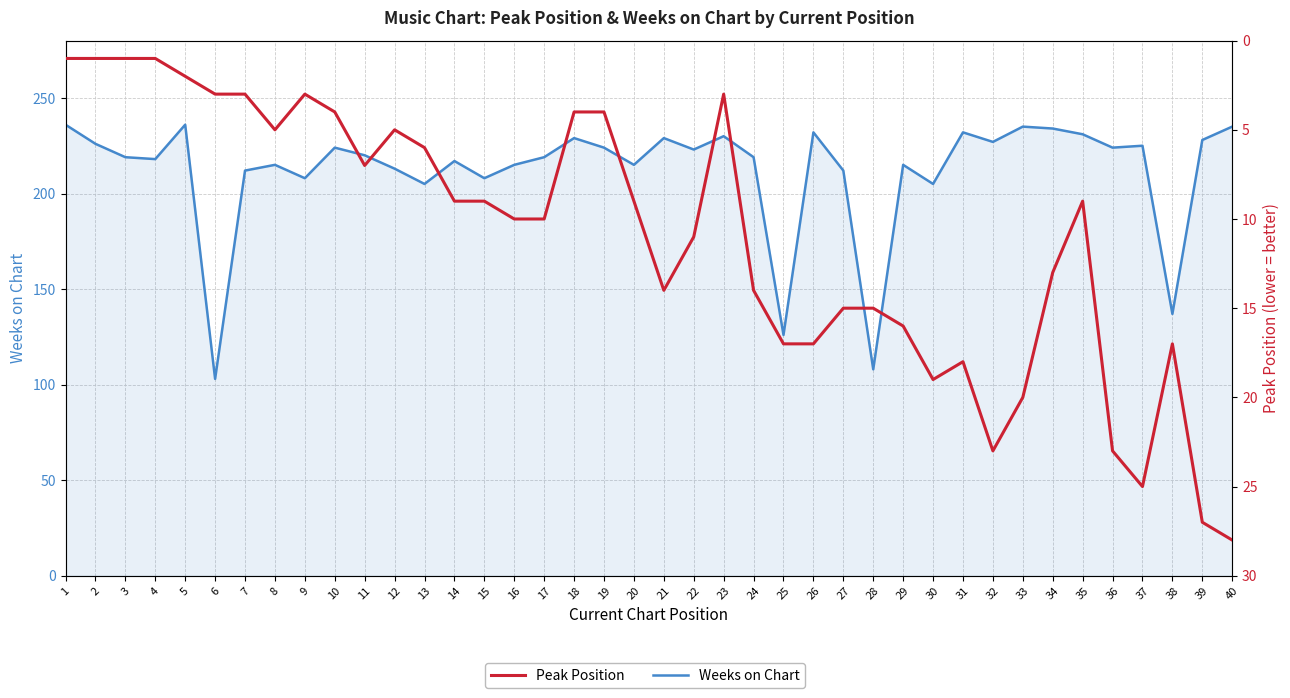

The value of Weeks on Chart at 18 is 229. True or false?

True